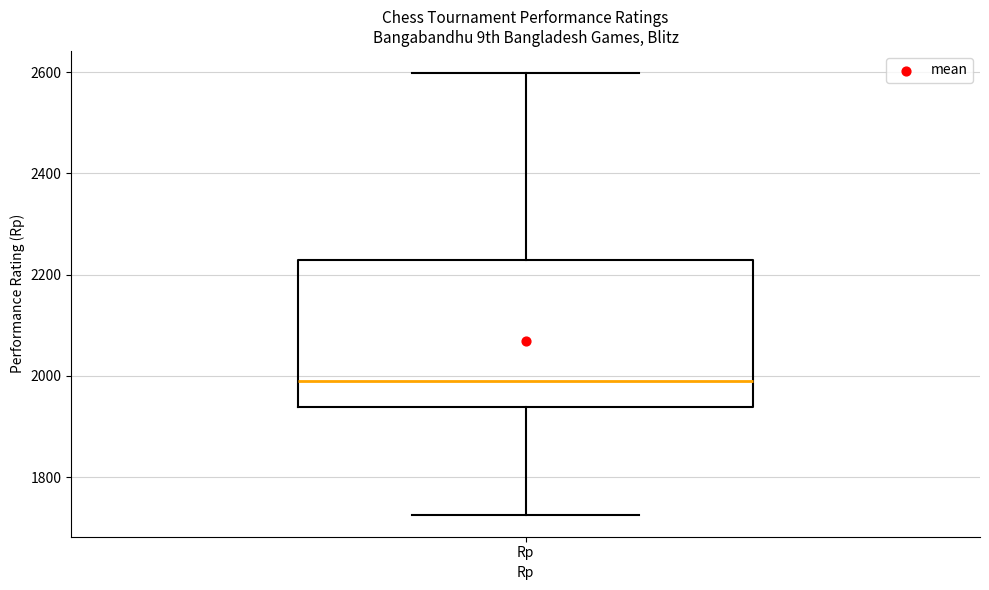

Where does the median line of the box for Rp sit on the y-axis? The values are not printed on the chart, so give them approximately, as read against the axis.

1980